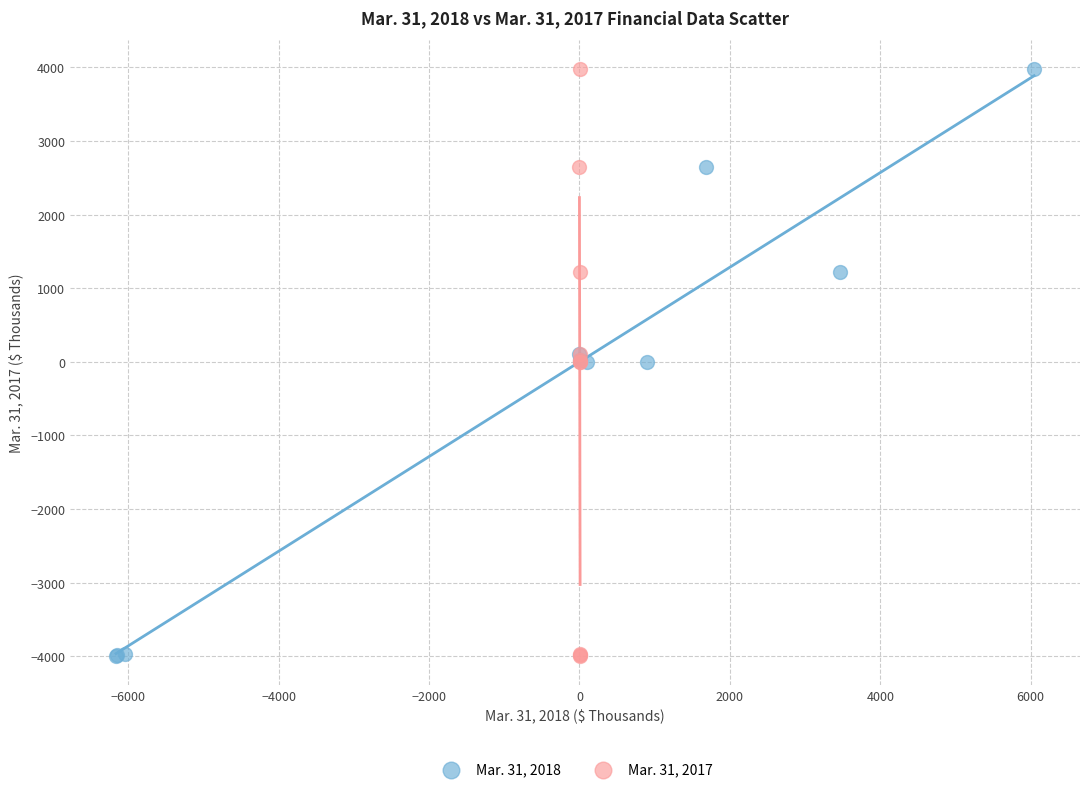

What are all the series names shown in the legend?

Mar. 31, 2018, Mar. 31, 2017